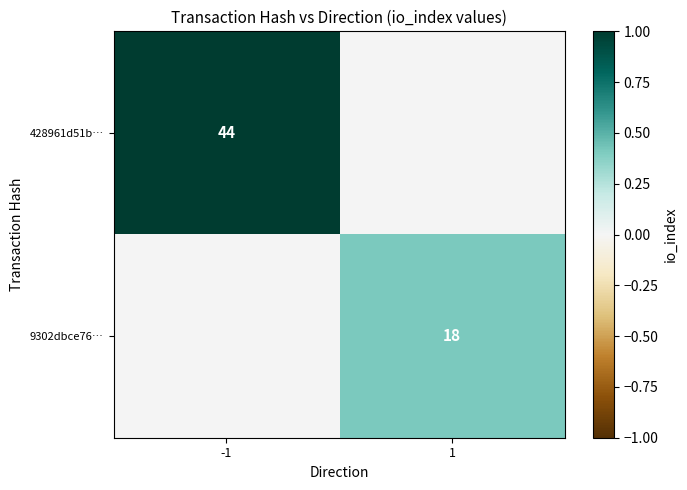

How many distinct data groups are displayed?

2